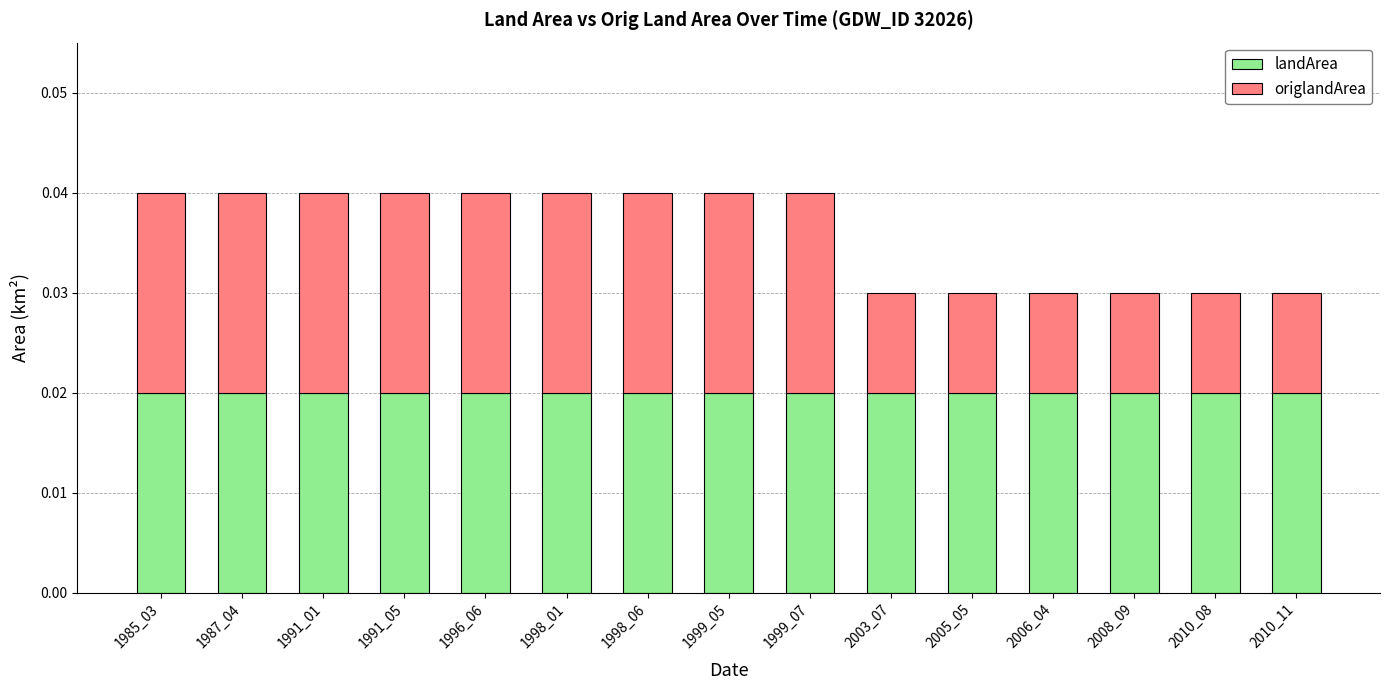

What is the sum of all landArea values?

0.3